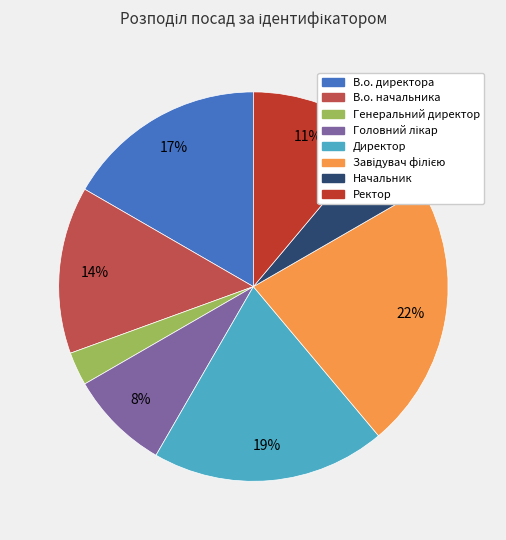

True or false: Директор accounts for 19% of the total.

True